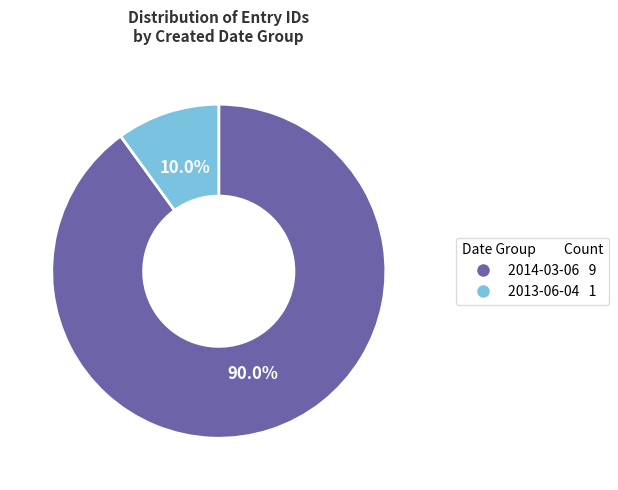

Is there any slice that represents more than half of the pie?

Yes